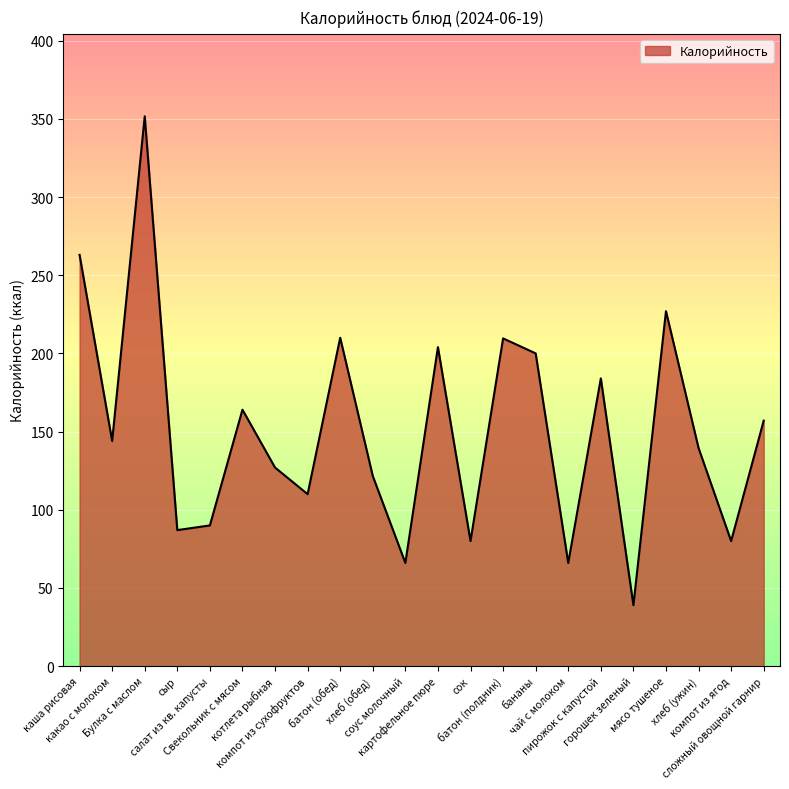

What is the difference between the maximum and minimum values?

312.6